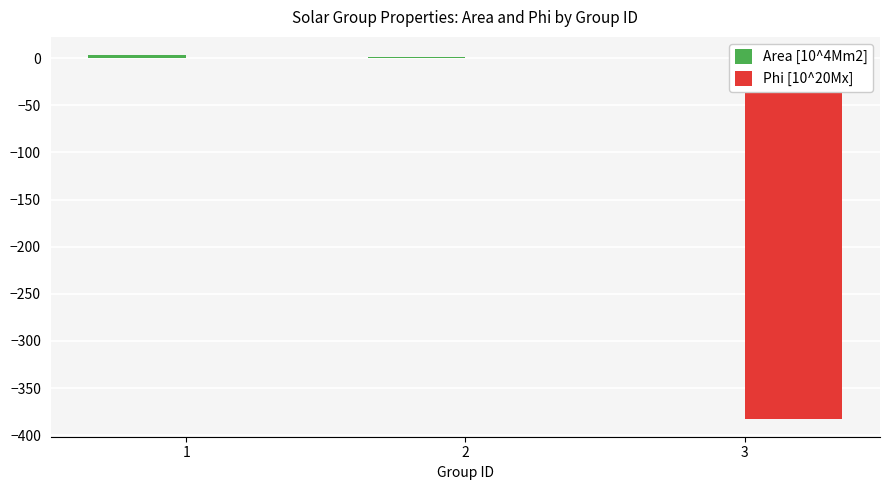

The value of Phi [10^20Mx] at 2 is 0.0. True or false?

True